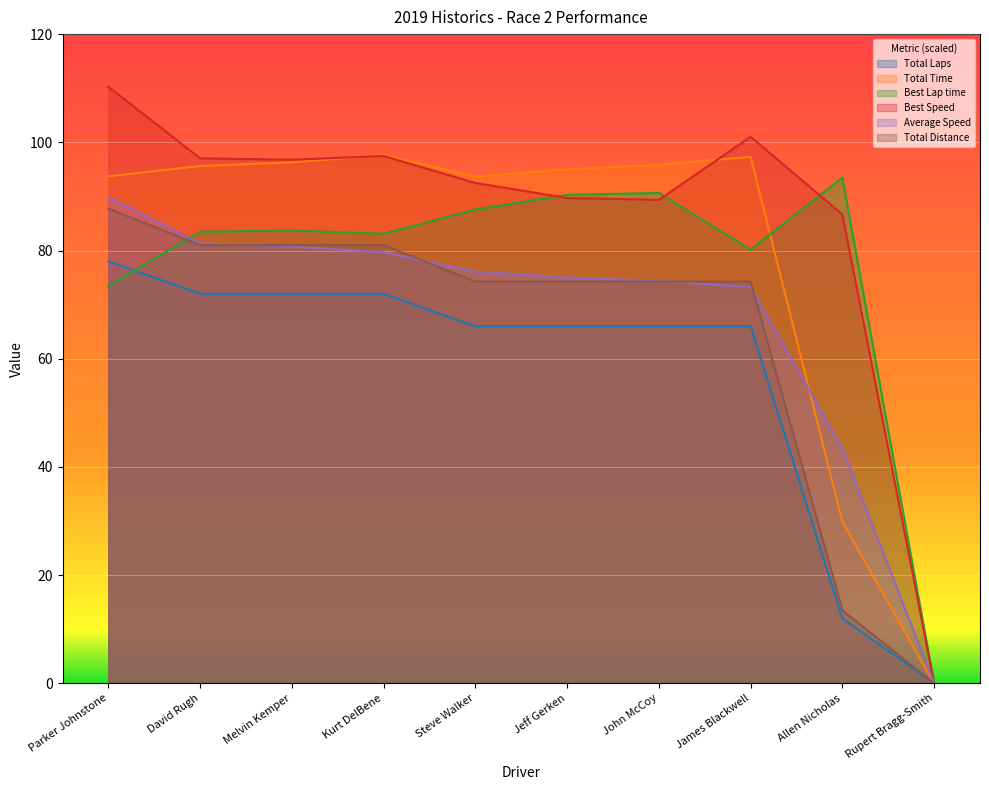

Which category has the highest value in the Total Time series?

Kurt DelBene